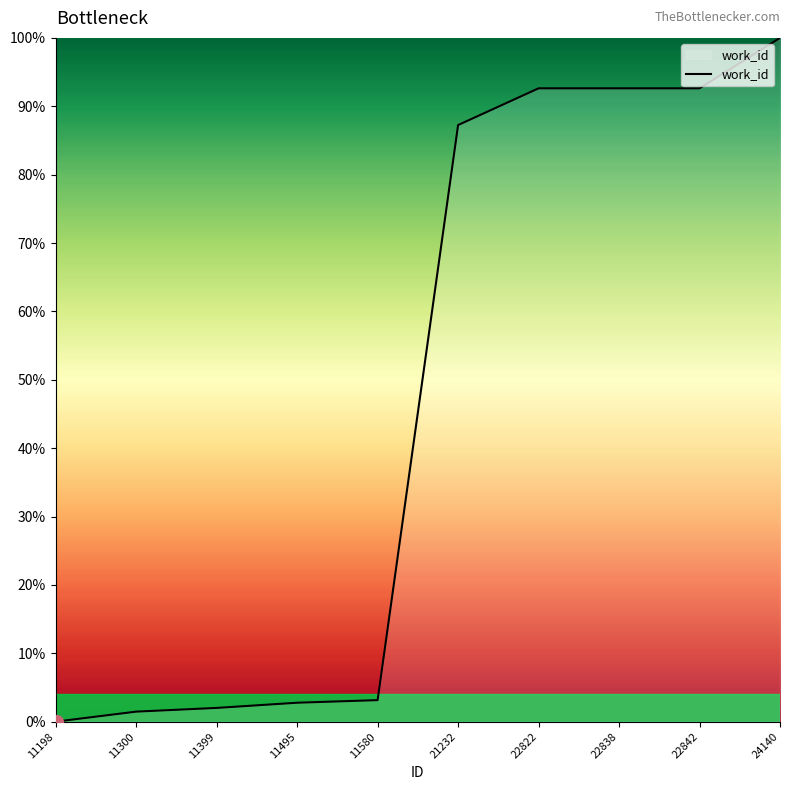

At which category does the chart reach its minimum across all series?

11198